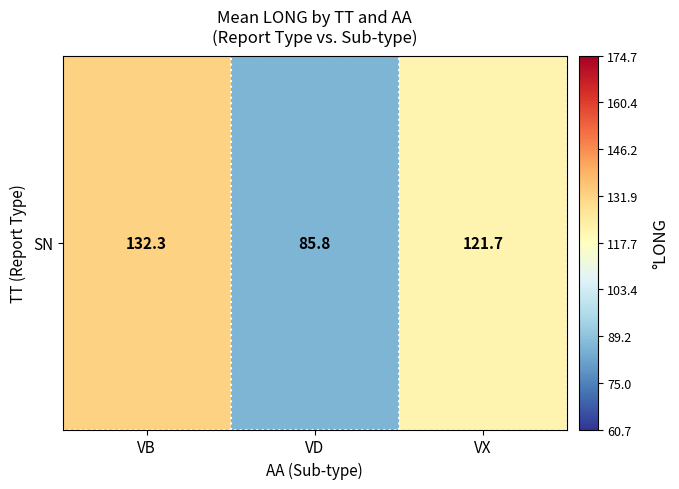

What is the approximate value at VB?

132.3